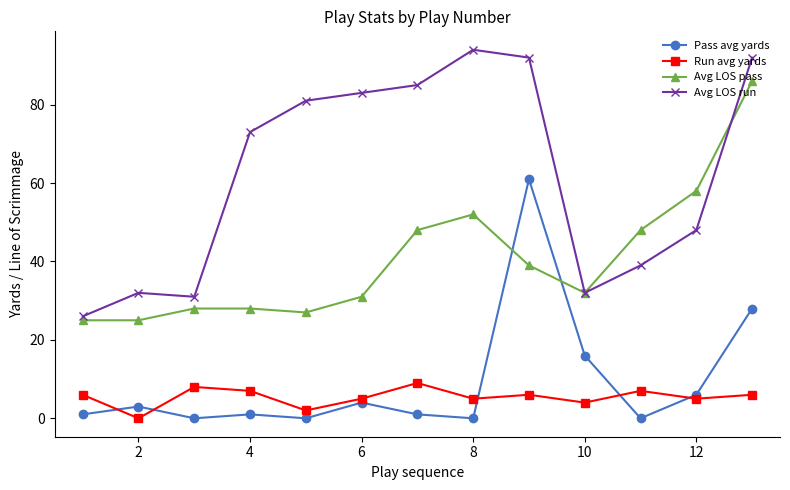

What is the maximum value for Avg LOS pass?

86